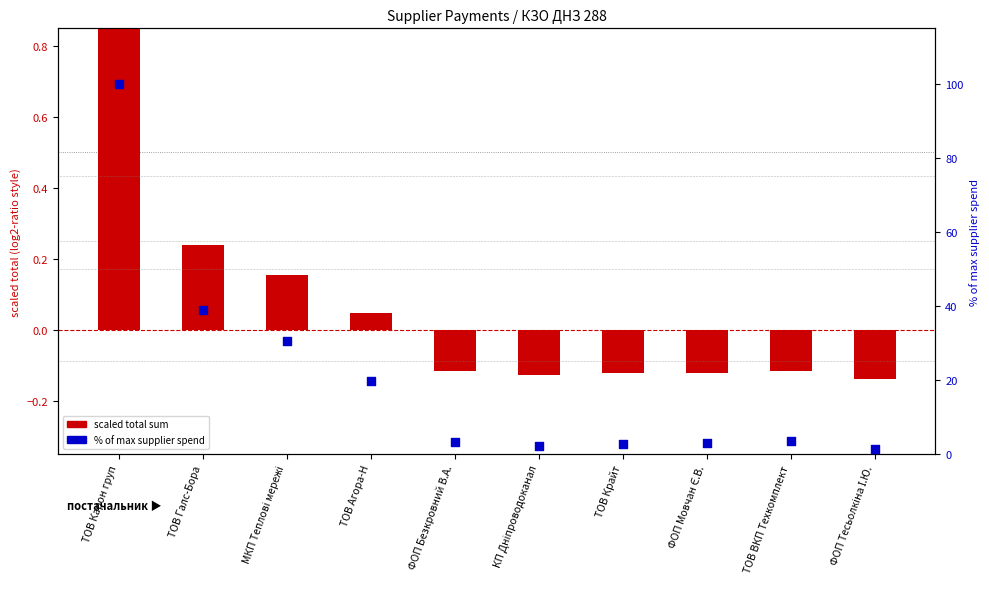

Which series contains the highest Y value?

% of max supplier spend